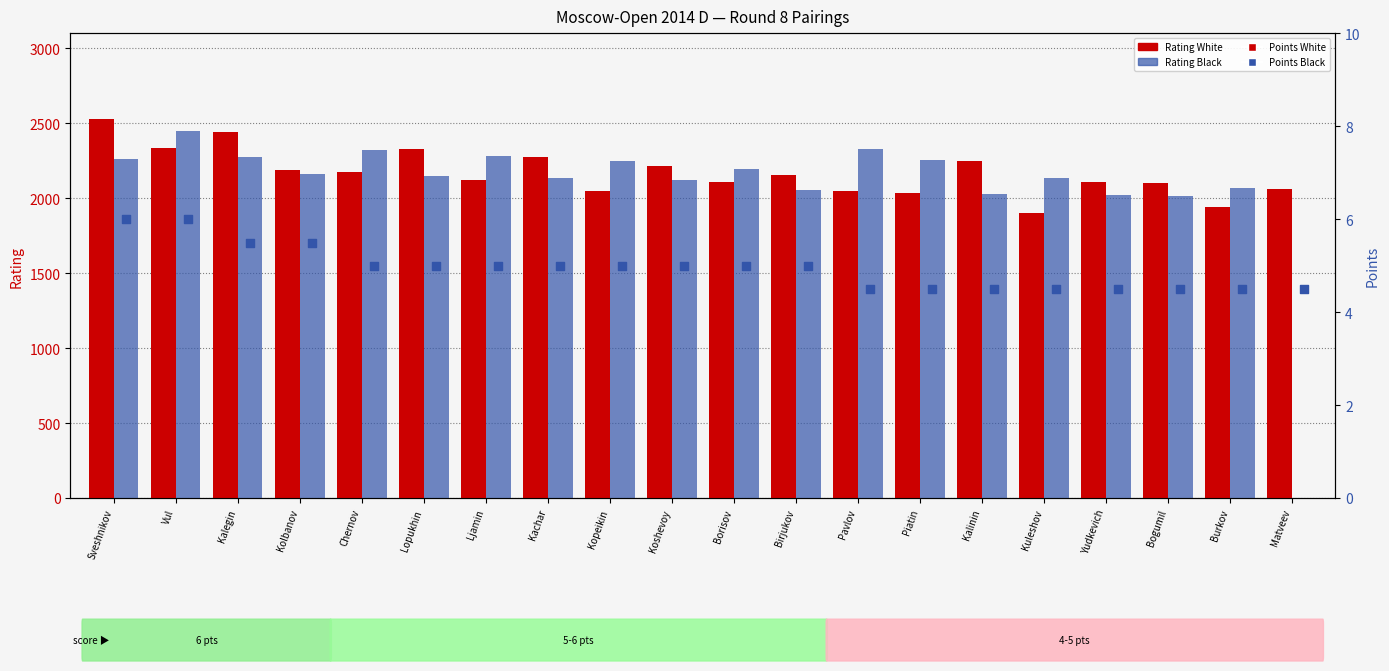

What is the total value across all series at Sveshnikov?

4802.0